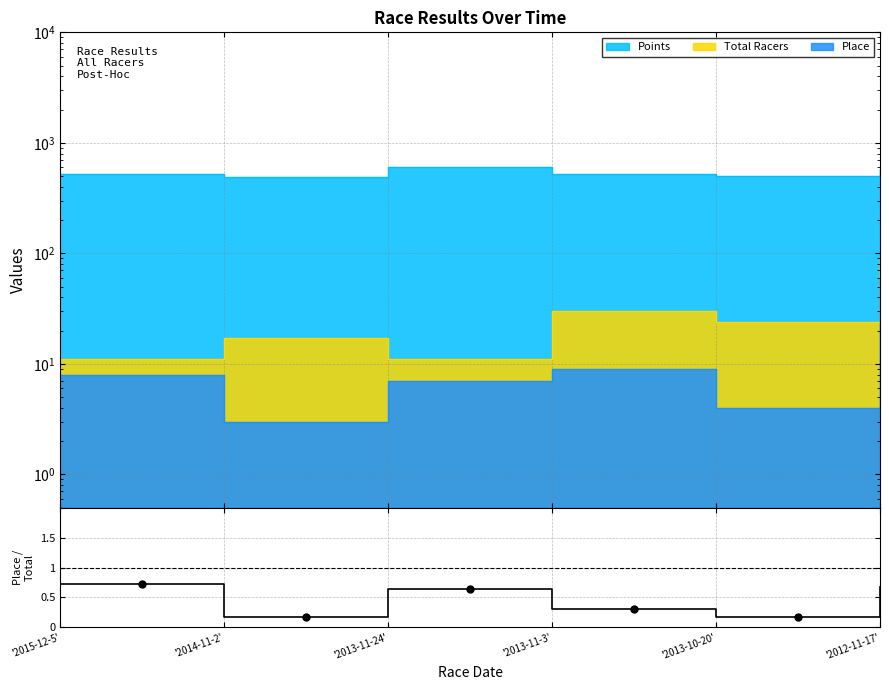

Which has a higher value, '2013-10-20' or '2014-11-2'?

'2014-11-2'